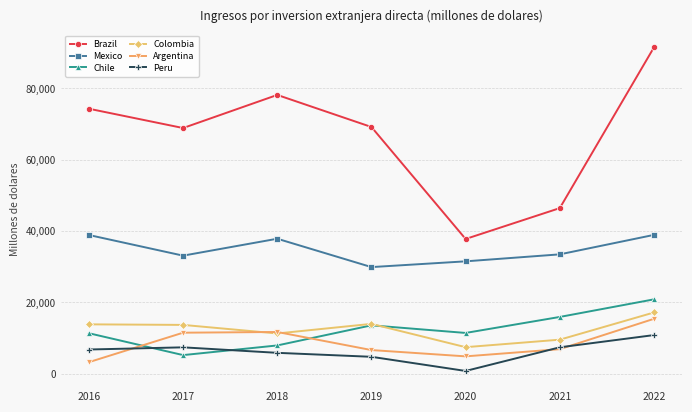

What is the total value across all series at 2020?

93885.6